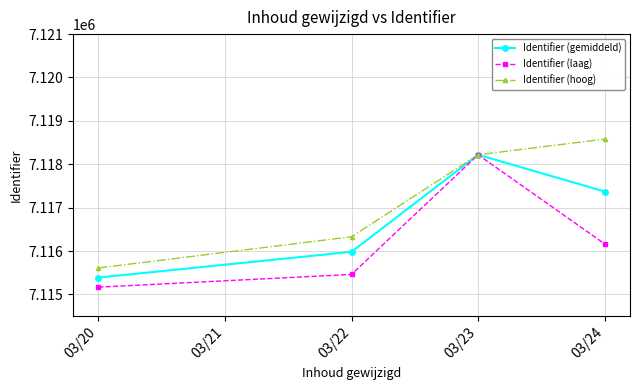

Is the value of Identifier (gemiddeld) at 03/22 greater than the value of Identifier (laag) at 03/23?

No